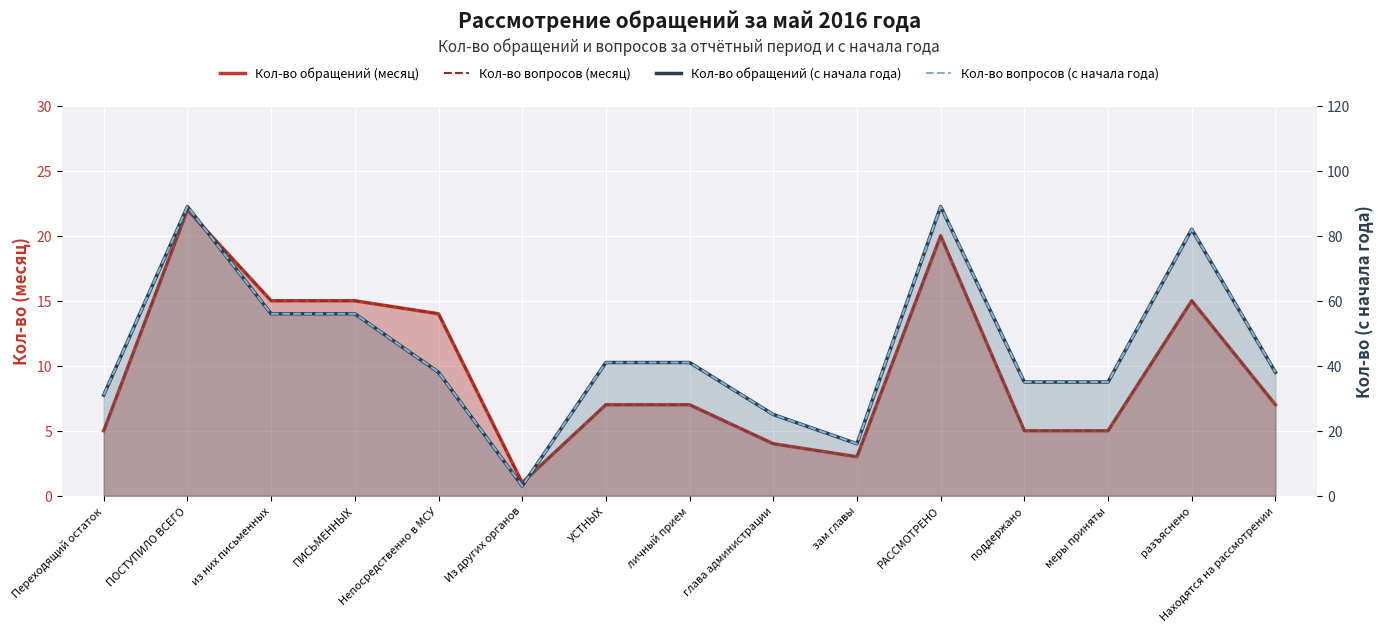

What are all the series names shown in the legend?

Кол-во обращений (месяц), Кол-во вопросов (месяц), Кол-во обращений (с начала года), Кол-во вопросов (с начала года)